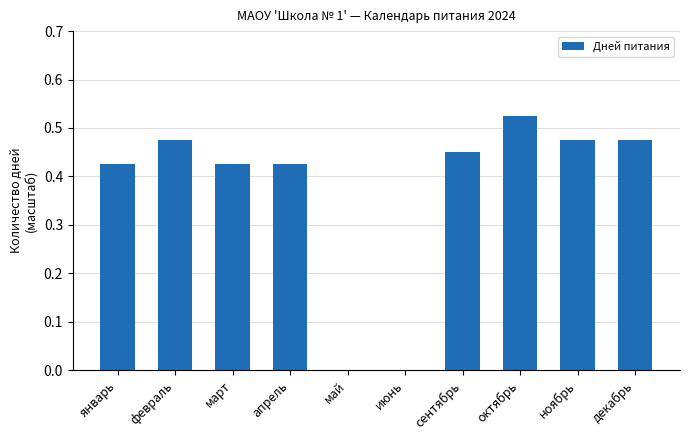

What is the sum of all values?

3.7